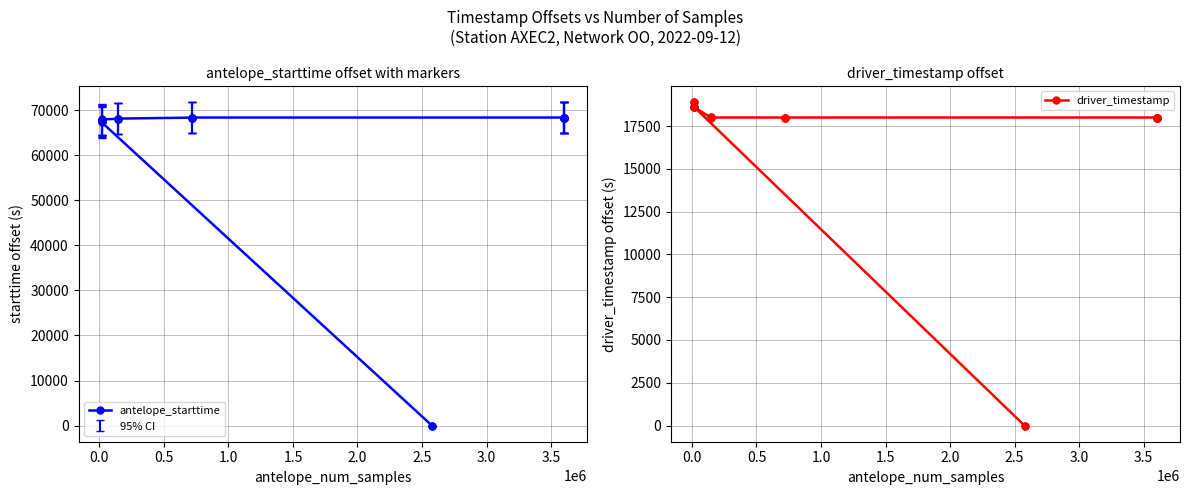

What is the value of the antelope_starttime point at the 4th from the left?

67609.0